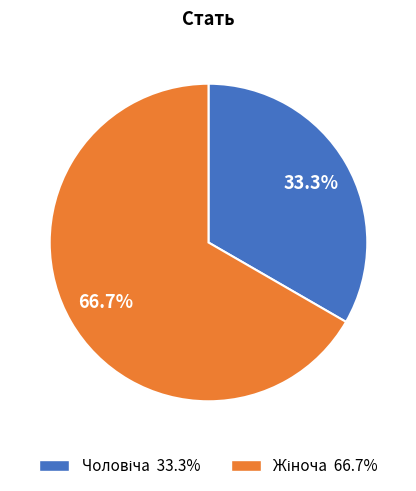

Is there any slice that represents more than half of the pie?

Yes